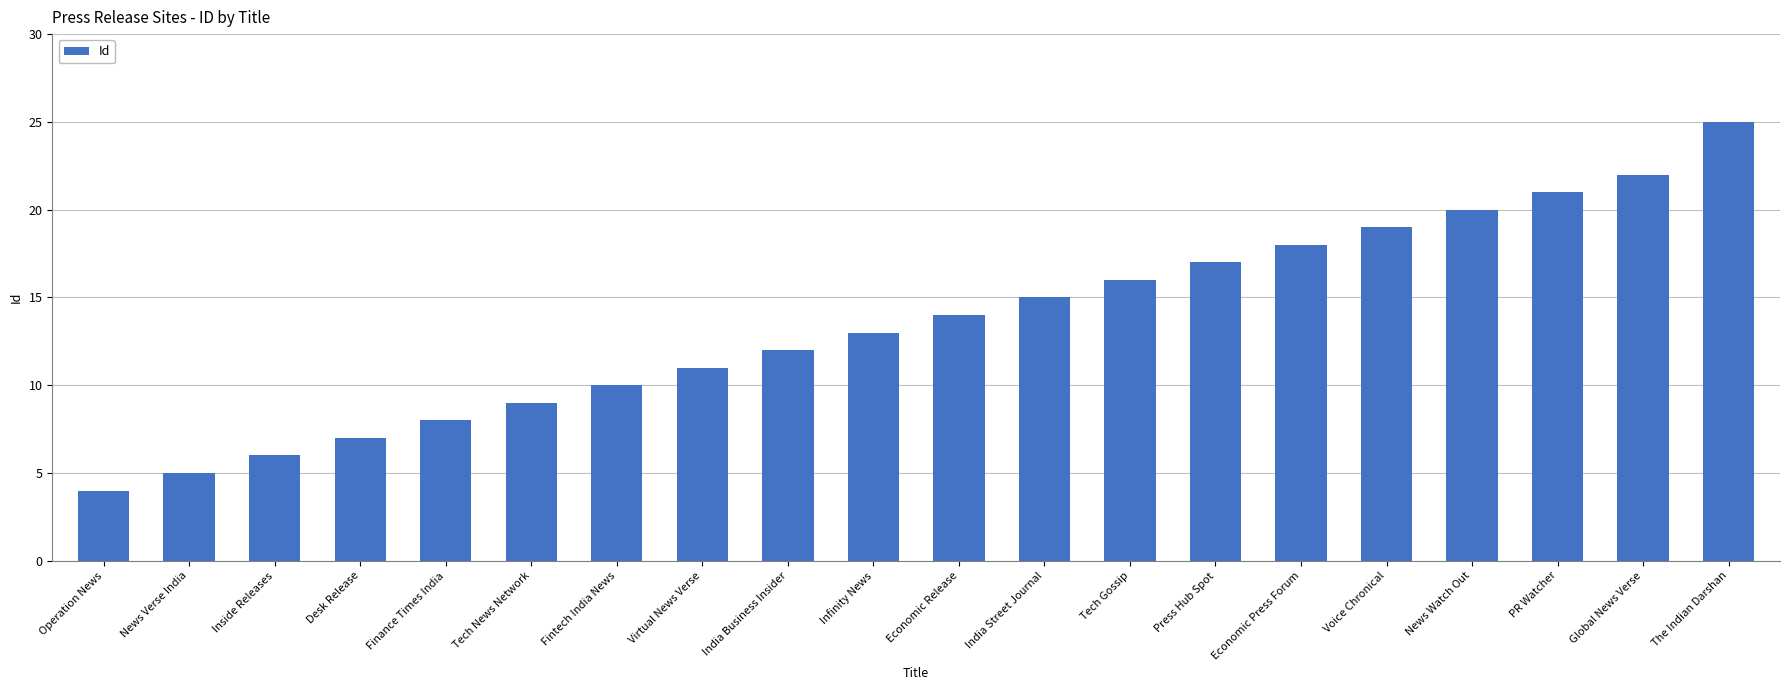

How many distinct data groups are displayed?

1